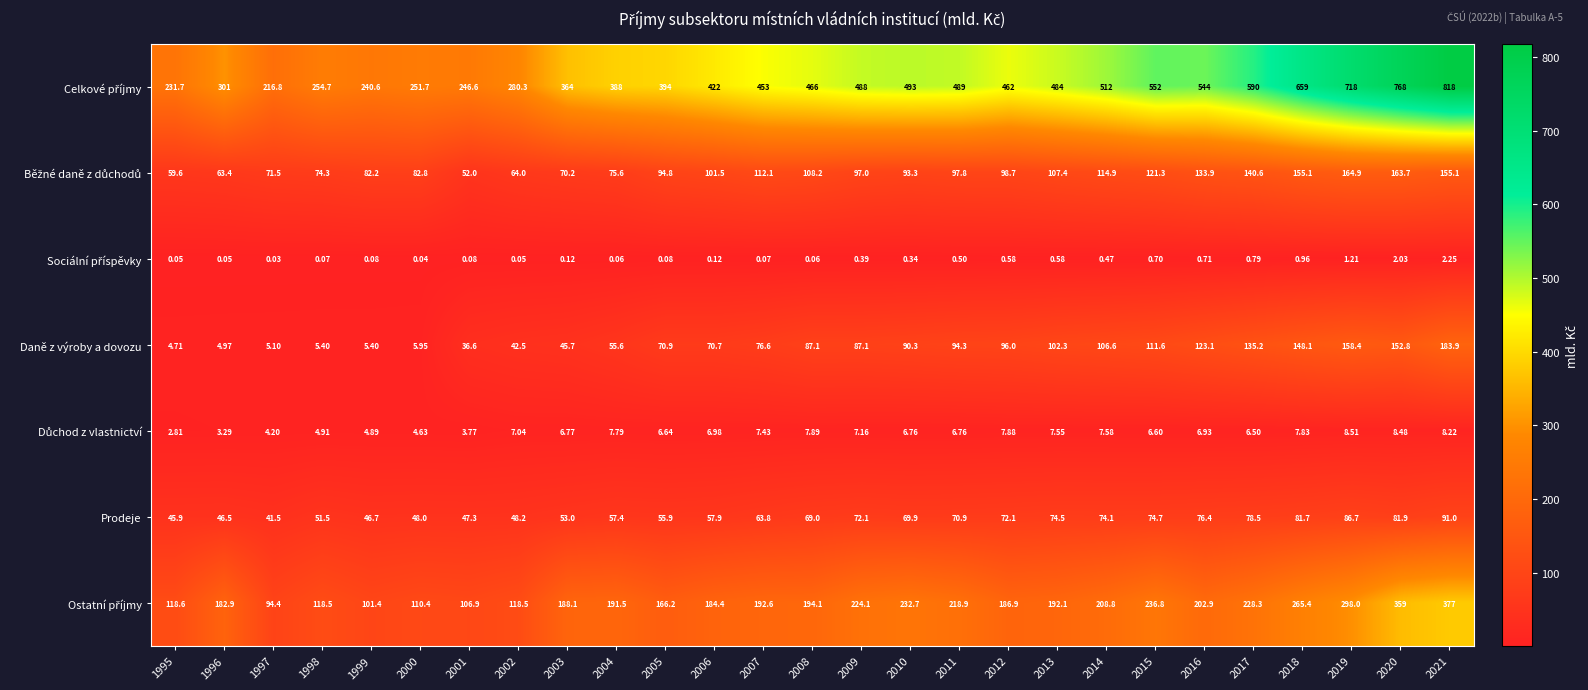

Which category has the highest value across all series?

2021